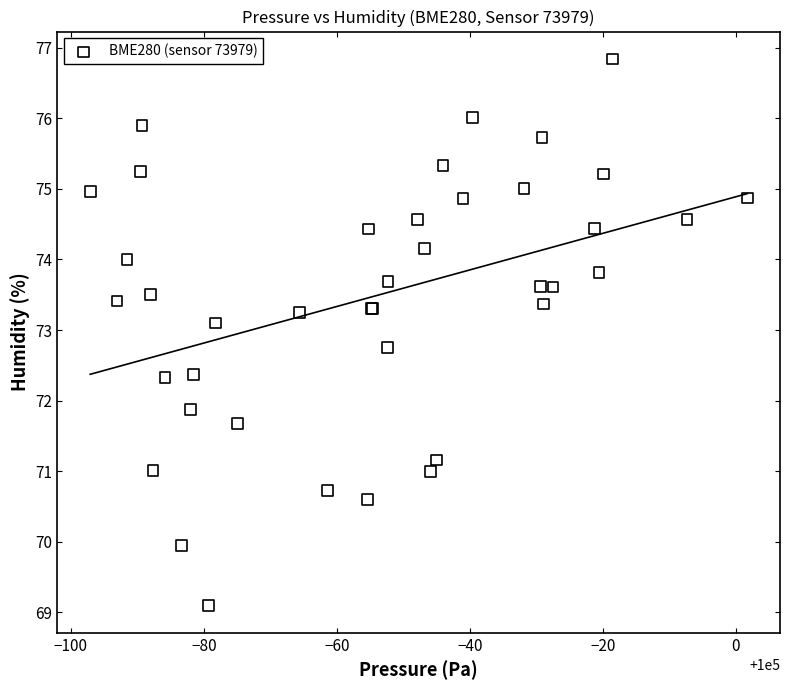

What Y value in the scatter plot is closest to 72?

71.9